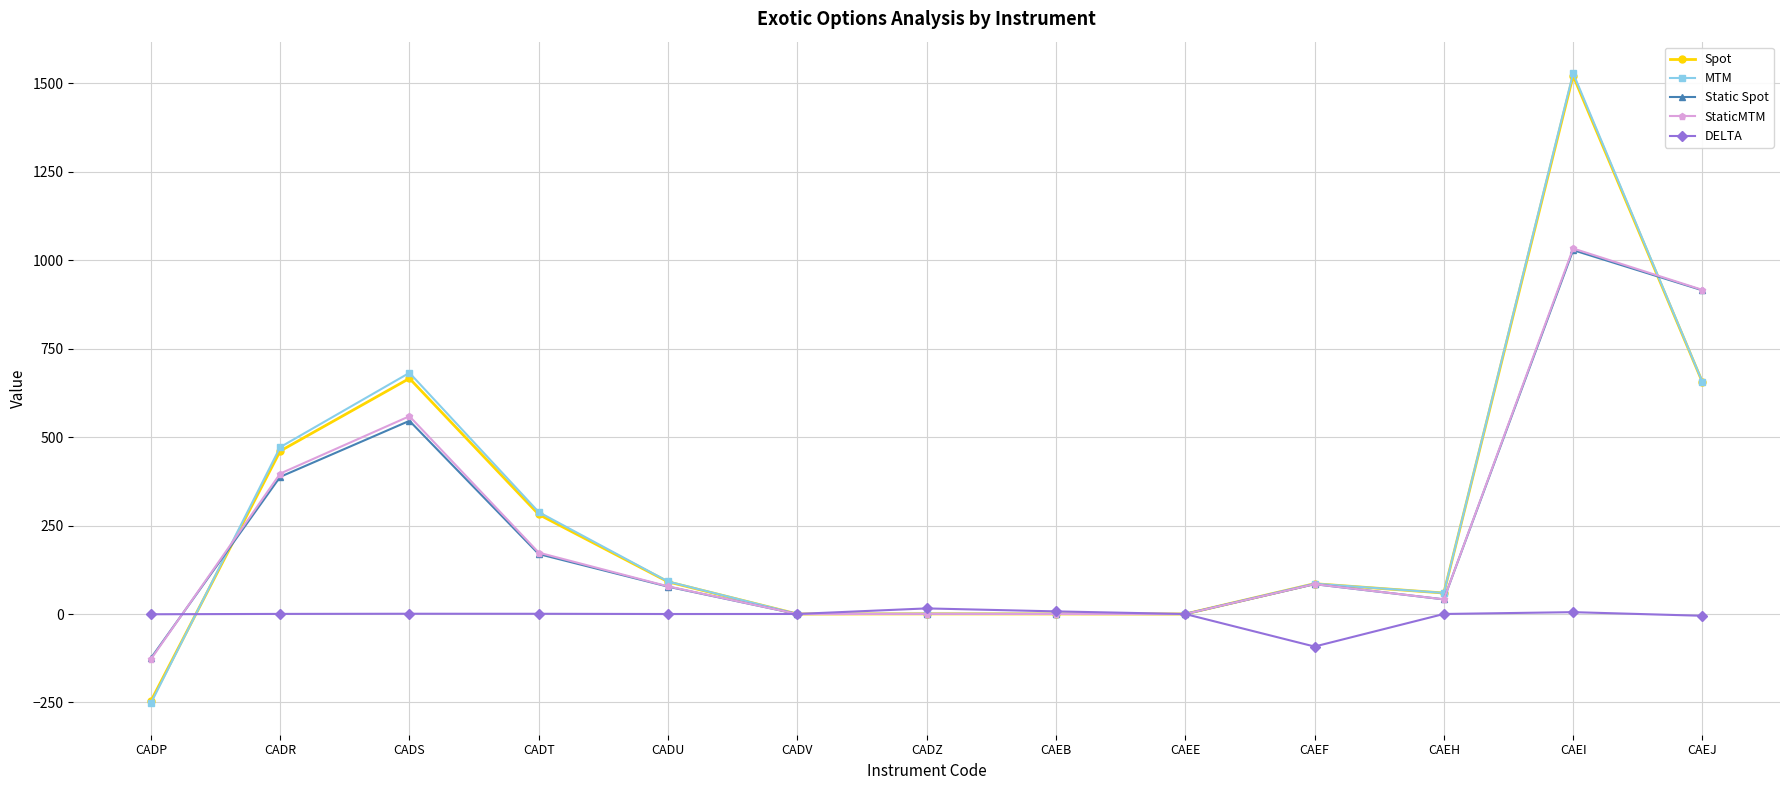

How many values in the Spot series are below 85?

6